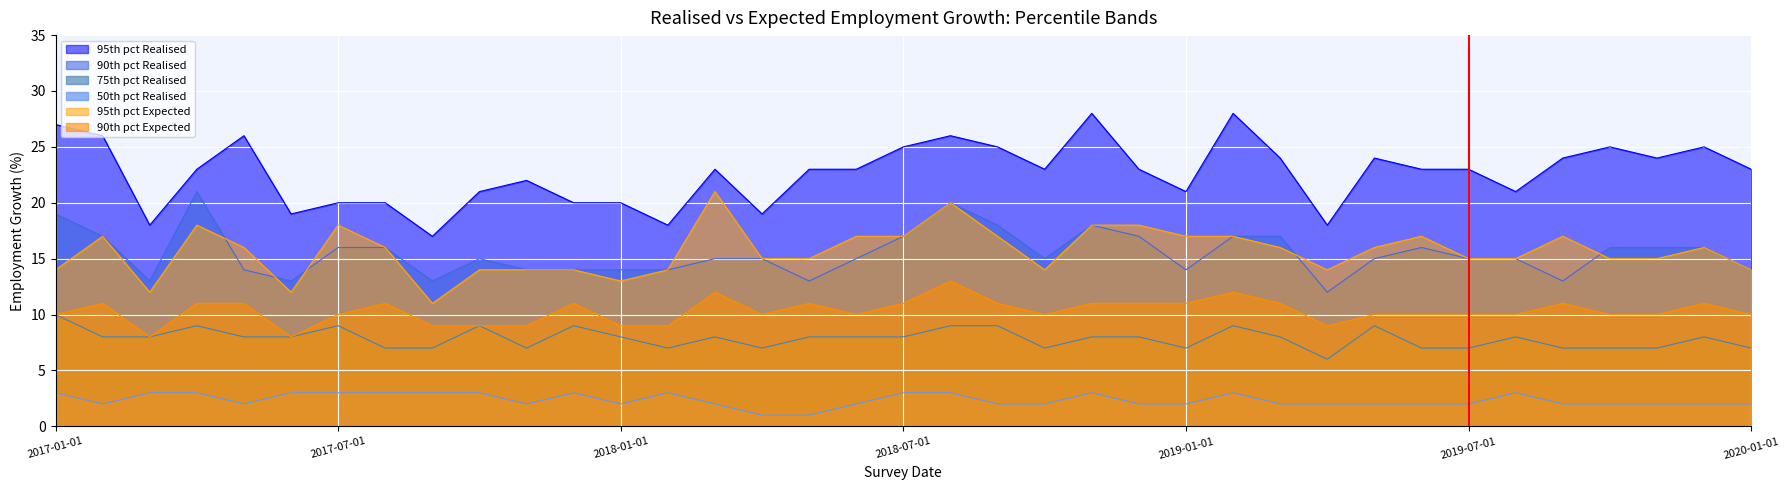

At 2017-06-01, list the series in order from smallest to largest.

50th pct Realised, 75th pct Realised, 90th pct Expected, 95th pct Expected, 90th pct Realised, 95th pct Realised